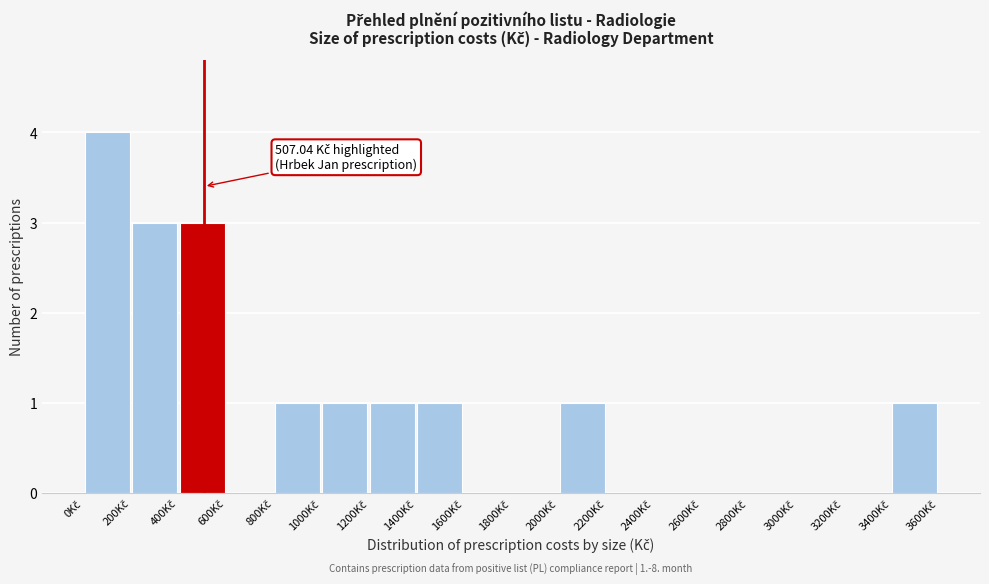

Which range on the x-axis has the tallest bar?

0 to 200